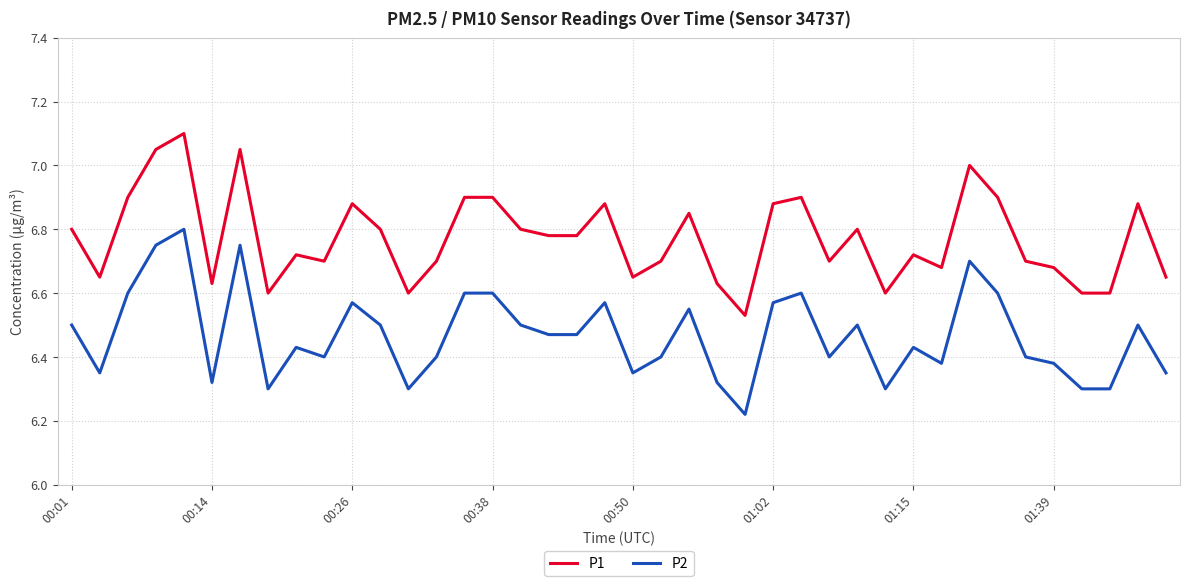

Rank the series by their maximum value, from lowest to highest.

P2, P1